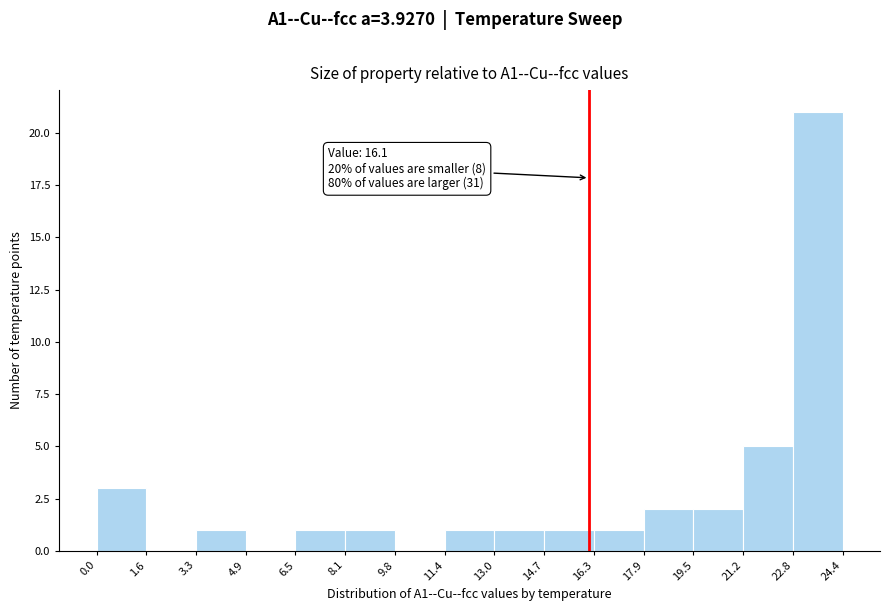

Which range on the x-axis has the tallest bar?

22.8 to 24.4